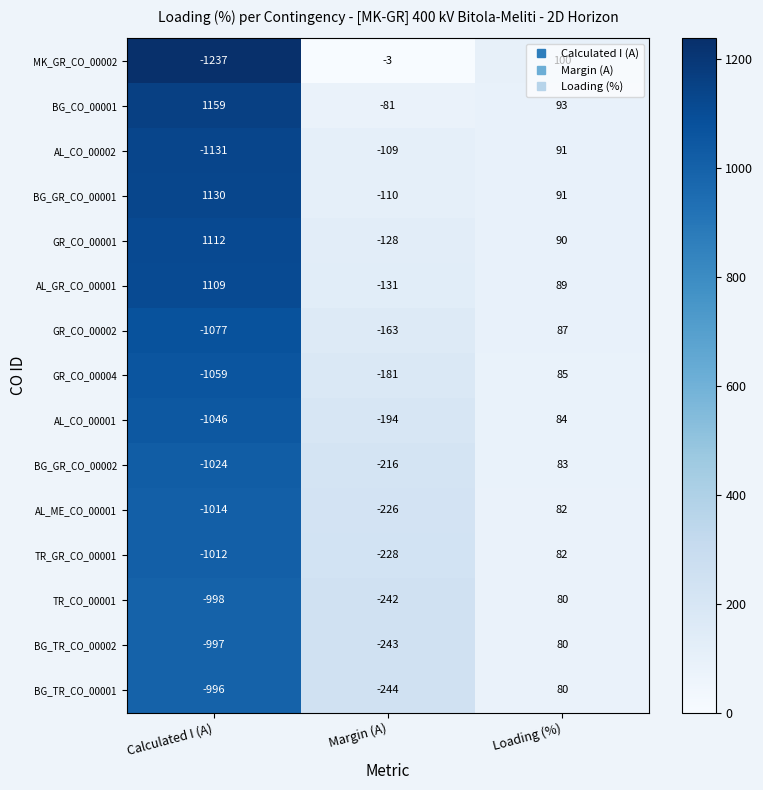

The BG_TR_CO_00002 series shows -243 at Margin (A). True or false?

True